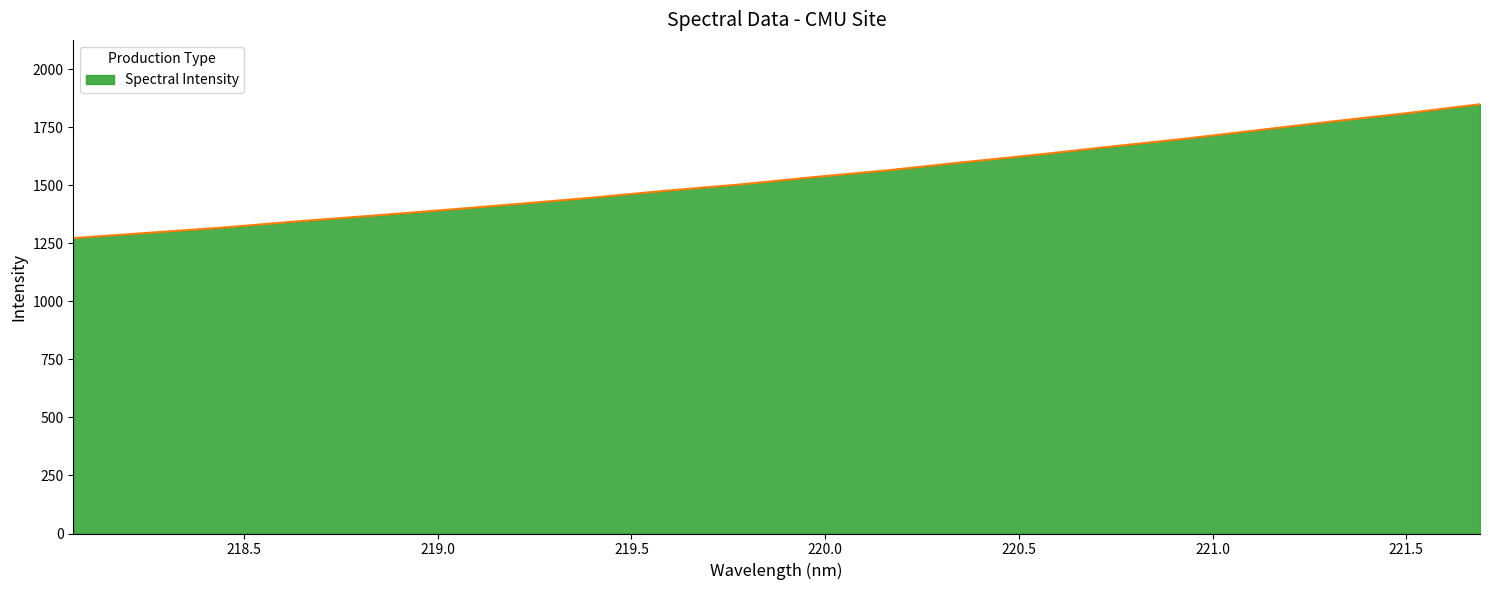

What is the maximum value shown in the chart?

1848.2